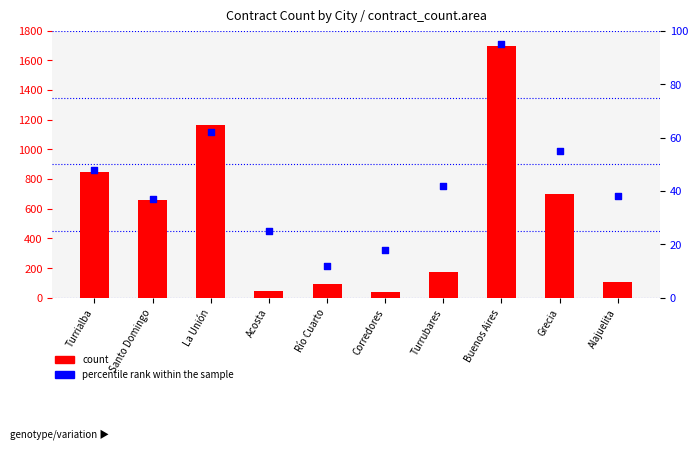

Which series contains the highest Y value?

count